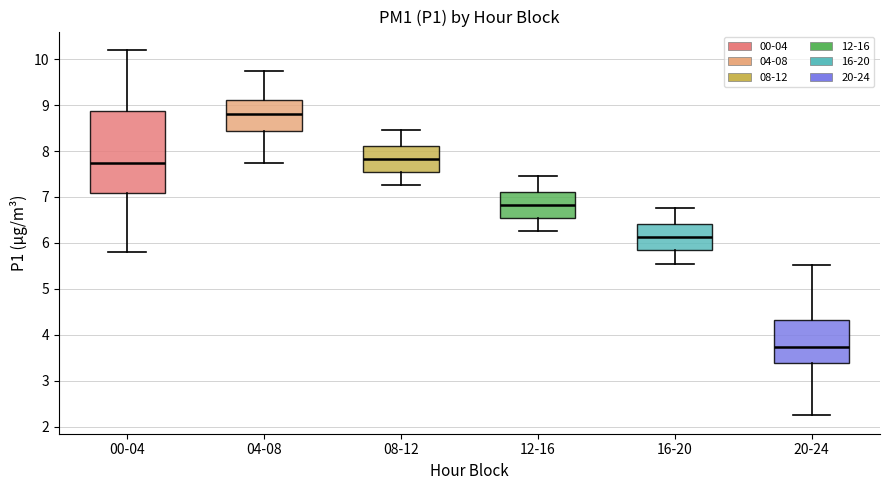

Which box has the lowest median line?

20-24